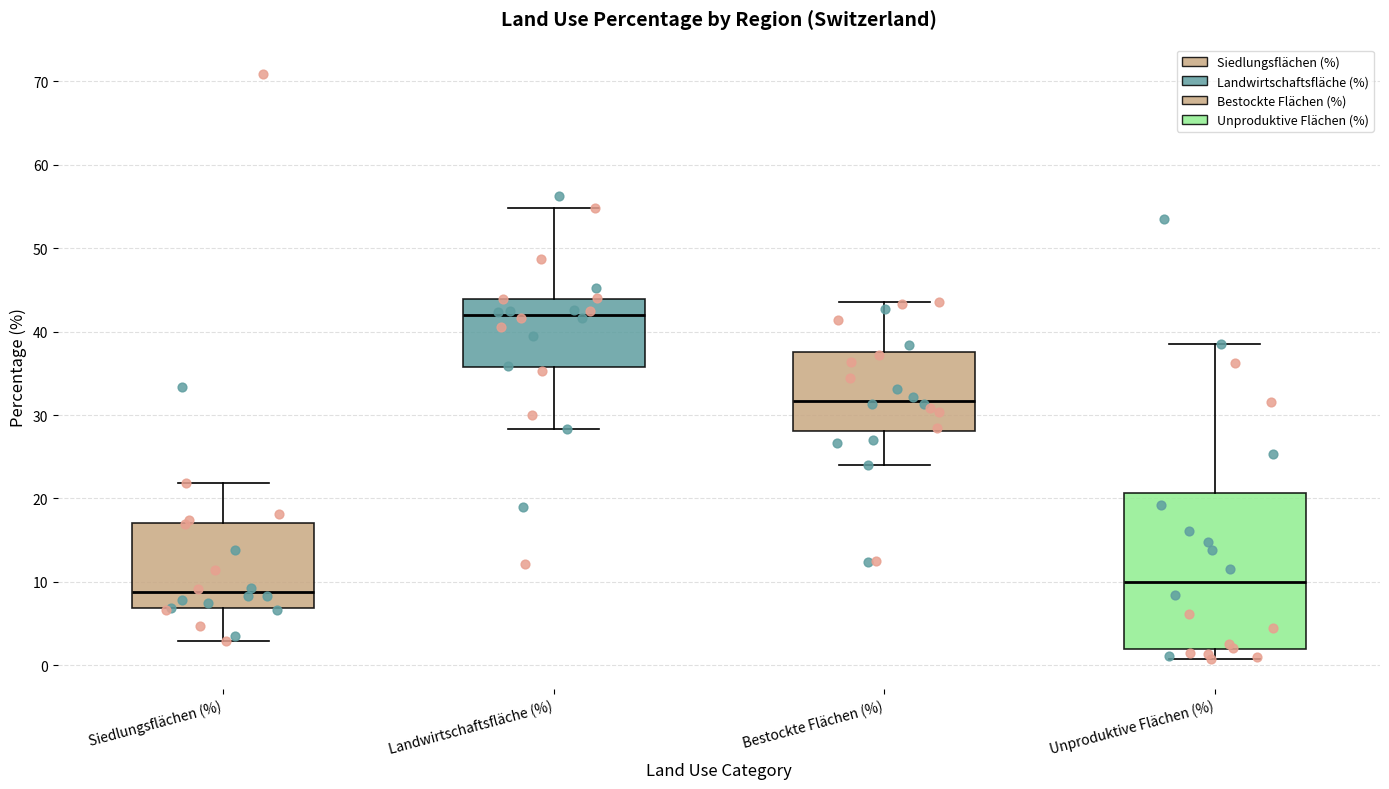

Reading left to right, read every box against the y-axis: the position of its median line, the range the box covers, and the ends of its whiskers. The values are not printed on the chart, so give them approximately, as read against the axis.

Siedlungsflächen (%): median 9, box 7 to 17, whiskers 3 to 22
Landwirtschaftsfläche (%): median 42, box 36 to 44, whiskers 28 to 55
Bestockte Flächen (%): median 32, box 28 to 38, whiskers 24 to 44
Unproduktive Flächen (%): median 10, box 2 to 21, whiskers 1 to 38